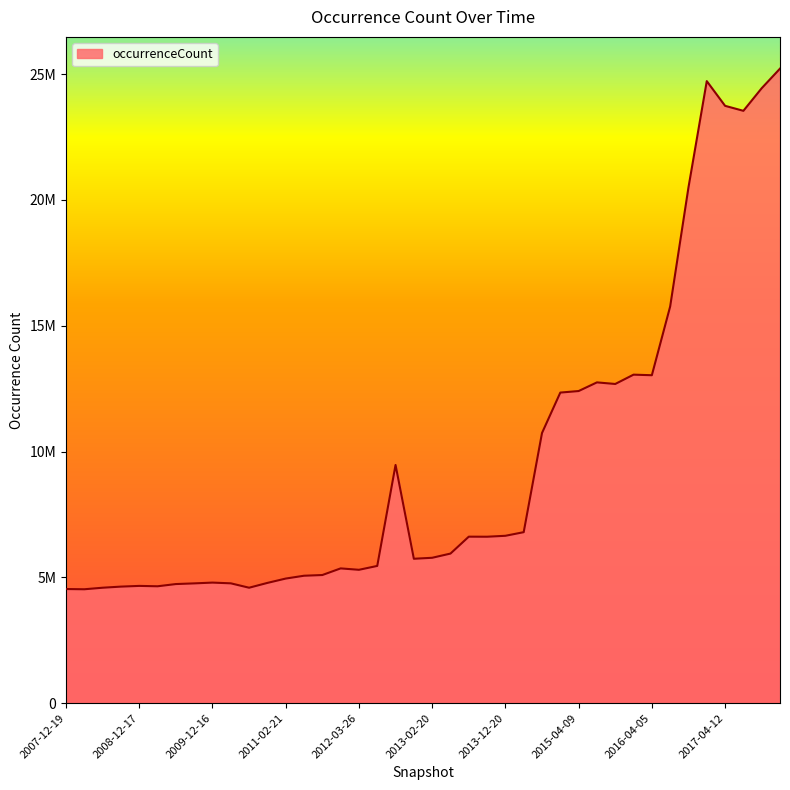

Does the chart display data point markers on the line(s)?

No